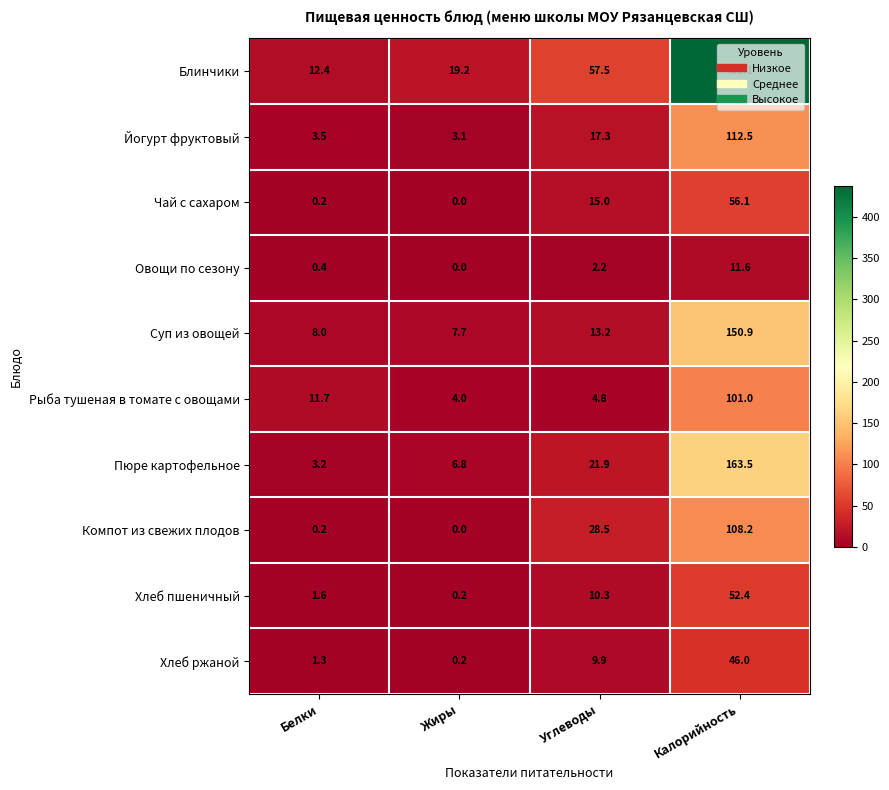

What is the difference between the Рыба тушеная в томате с овощами values at Жиры and Белки?

7.7